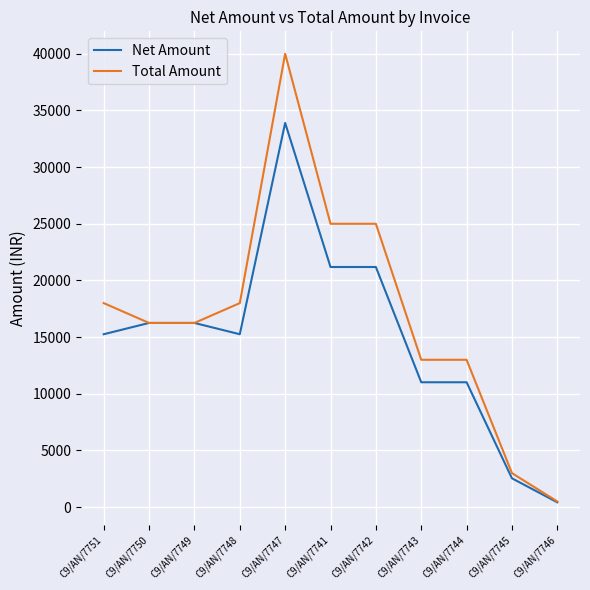

What is the sum of the Total Amount values at C9/AN/7749 and C9/AN/7743?

29250.0